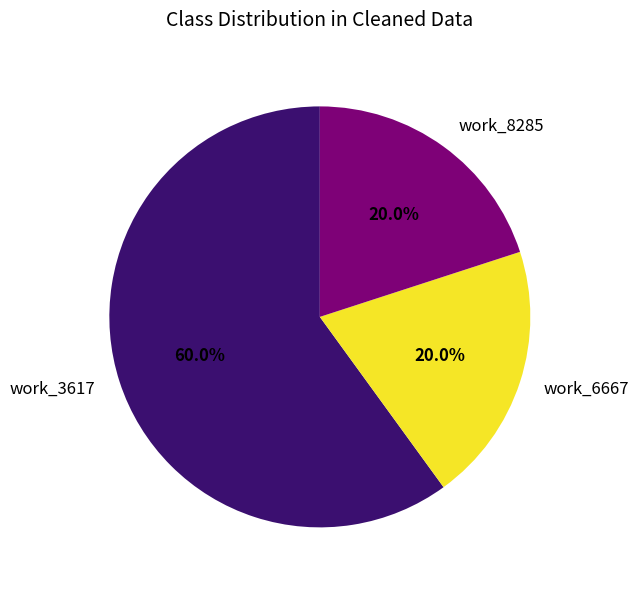

Combined, what portion of the pie is work_6667 and work_3617?

80.0%